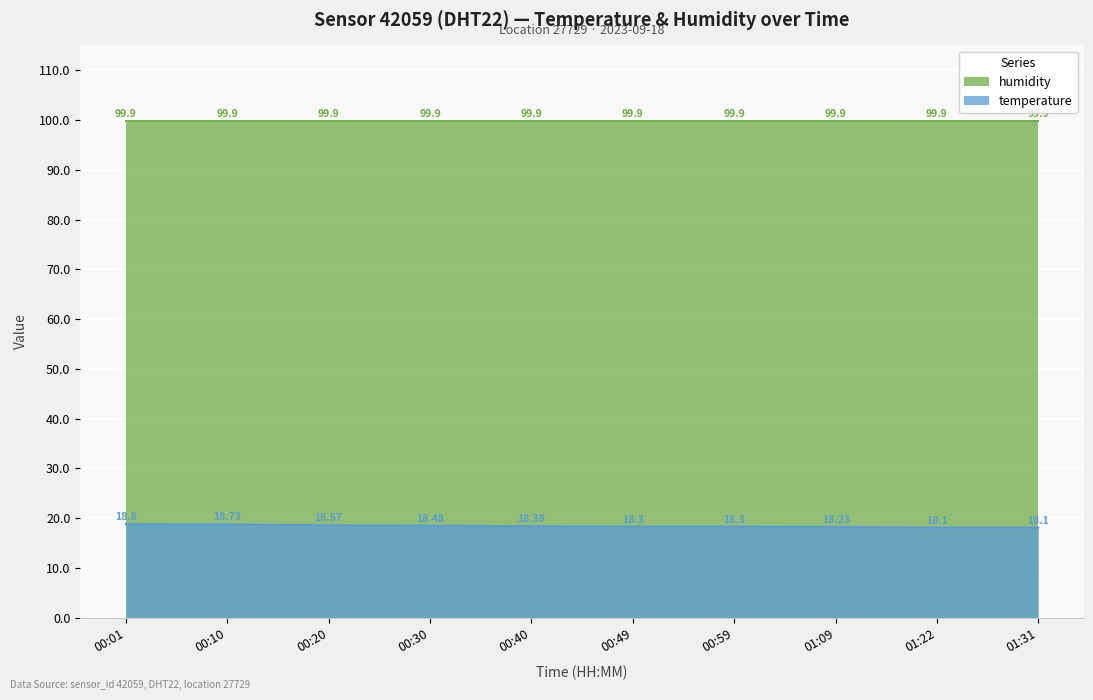

Which series has the widest spread of values?

temperature